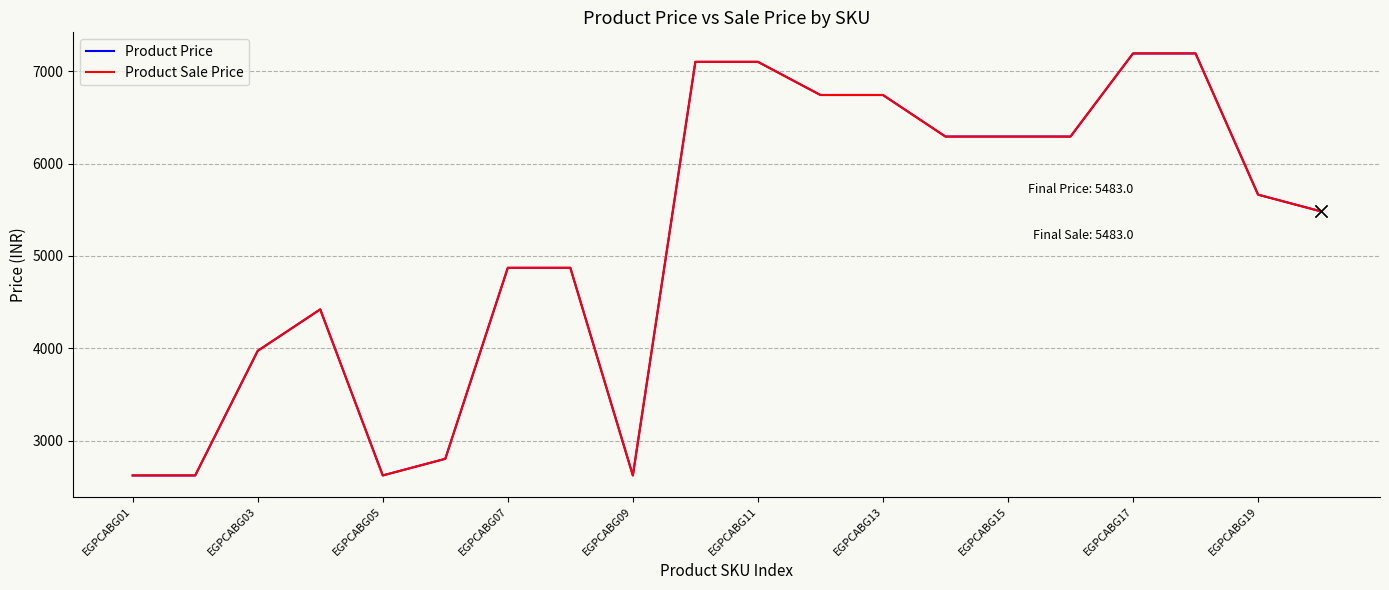

Does the chart display data point markers on the line(s)?

No